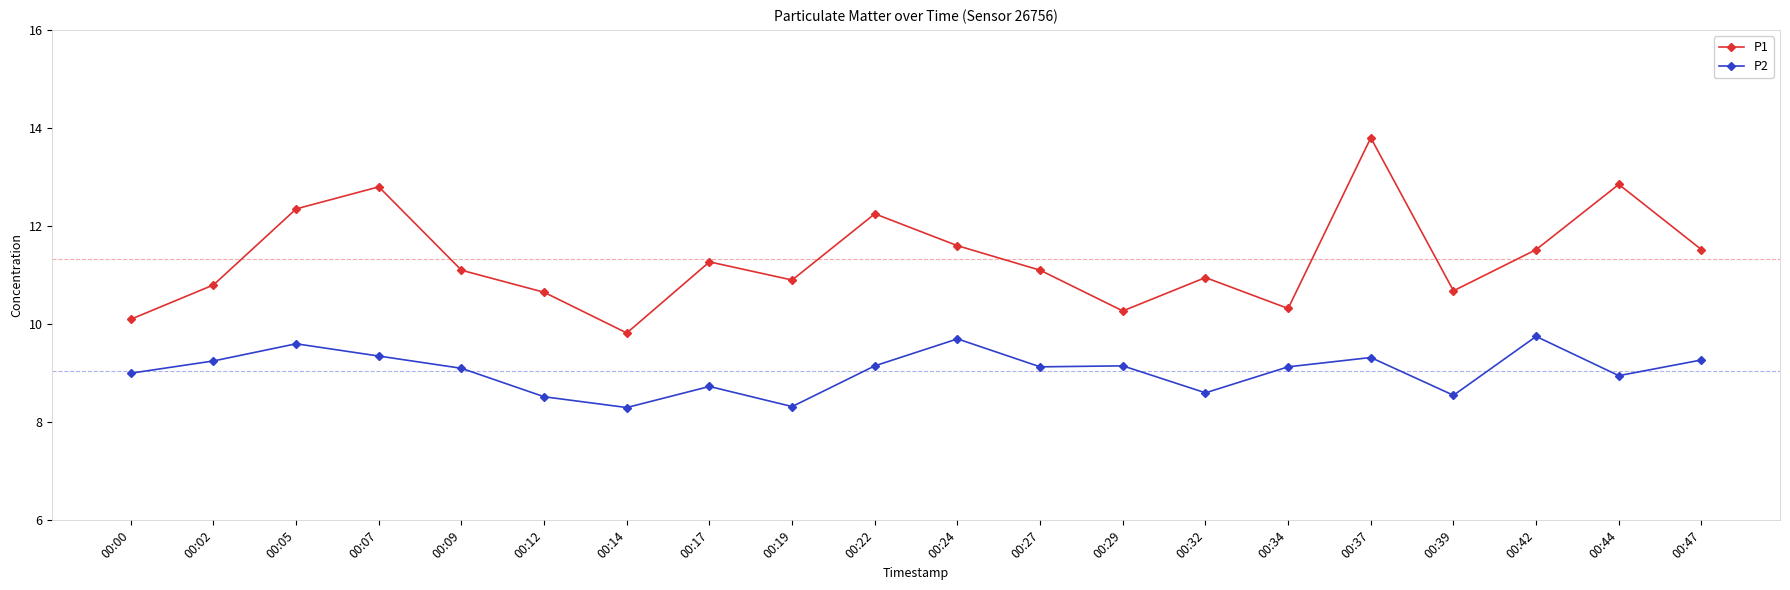

What is the maximum value shown in the chart?

13.8